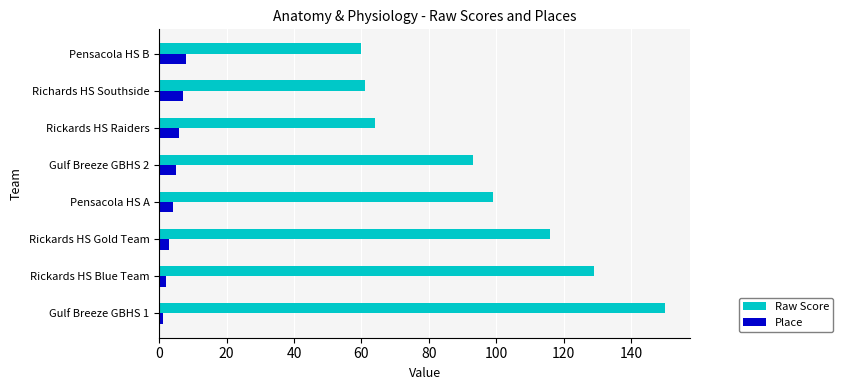

The value of Raw Score at Rickards HS Gold Team is 49. True or false?

False